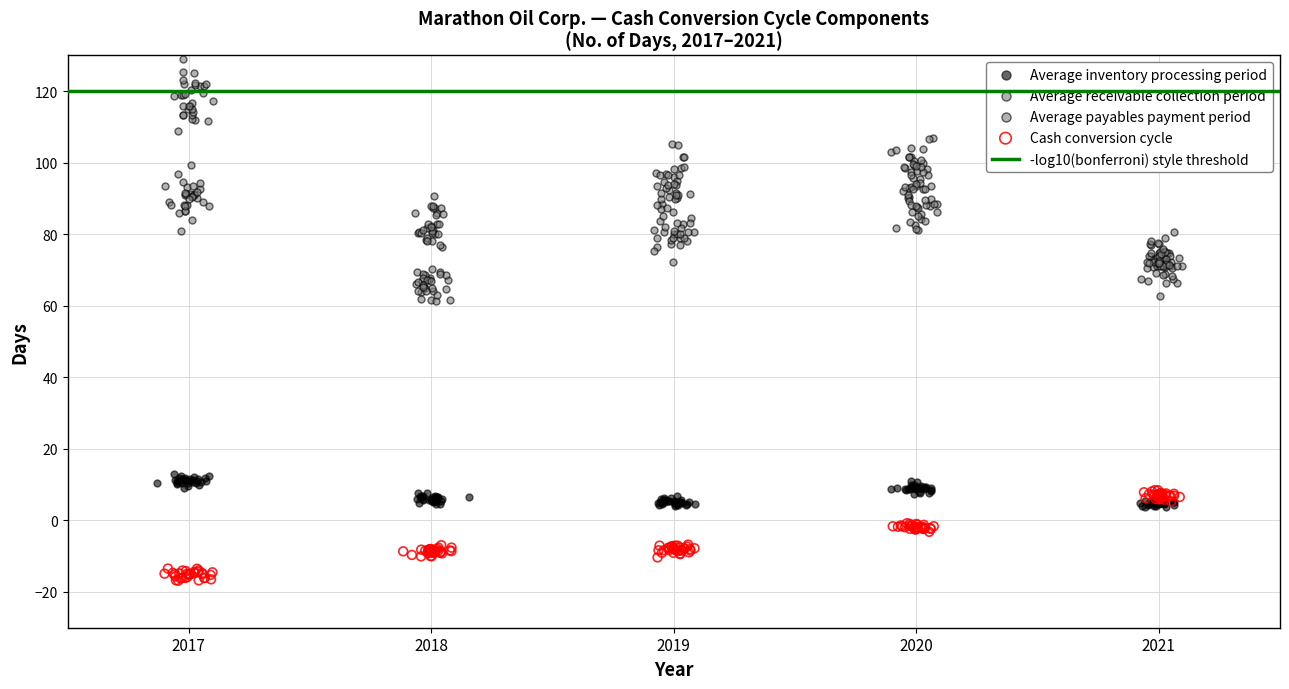

Which series contains the lowest Y value?

Cash conversion cycle